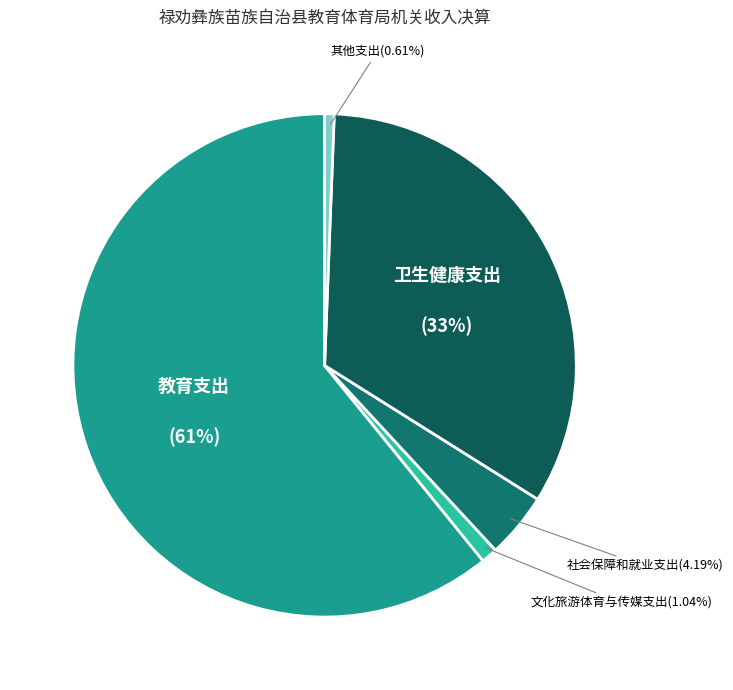

True or false: 其他支出 accounts for 1% of the total.

True